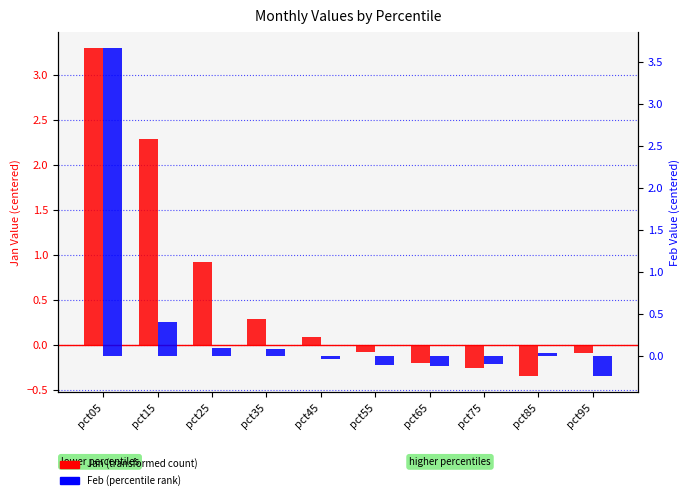

What is the lowest value of the Jan (transformed count) series?

-0.3